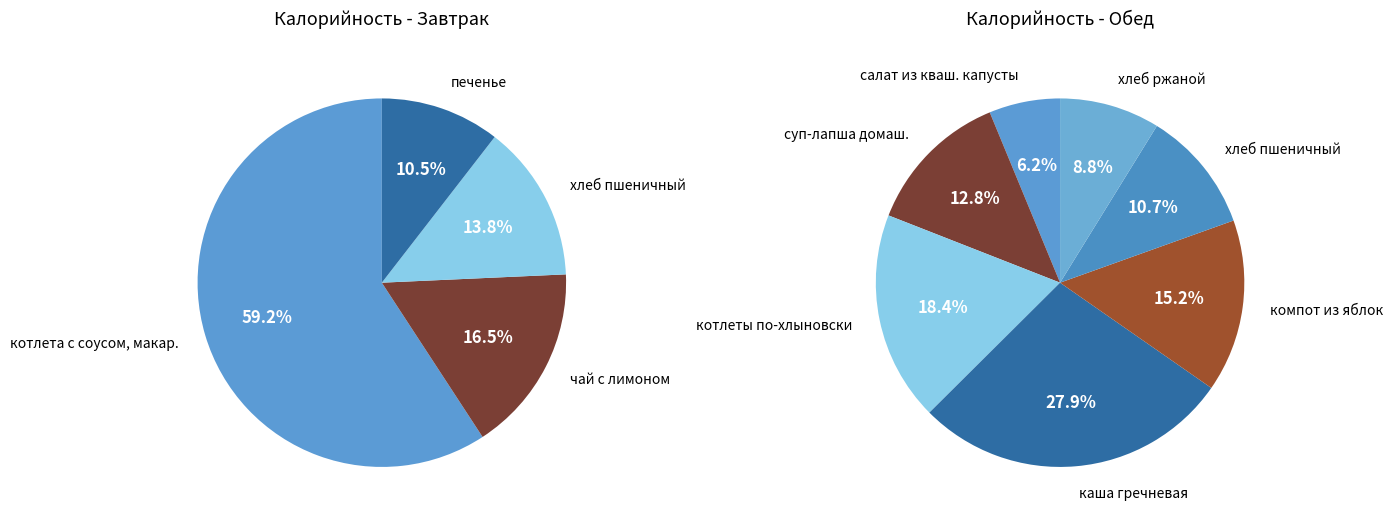

Is it true that Обед is 56% of the pie?

True